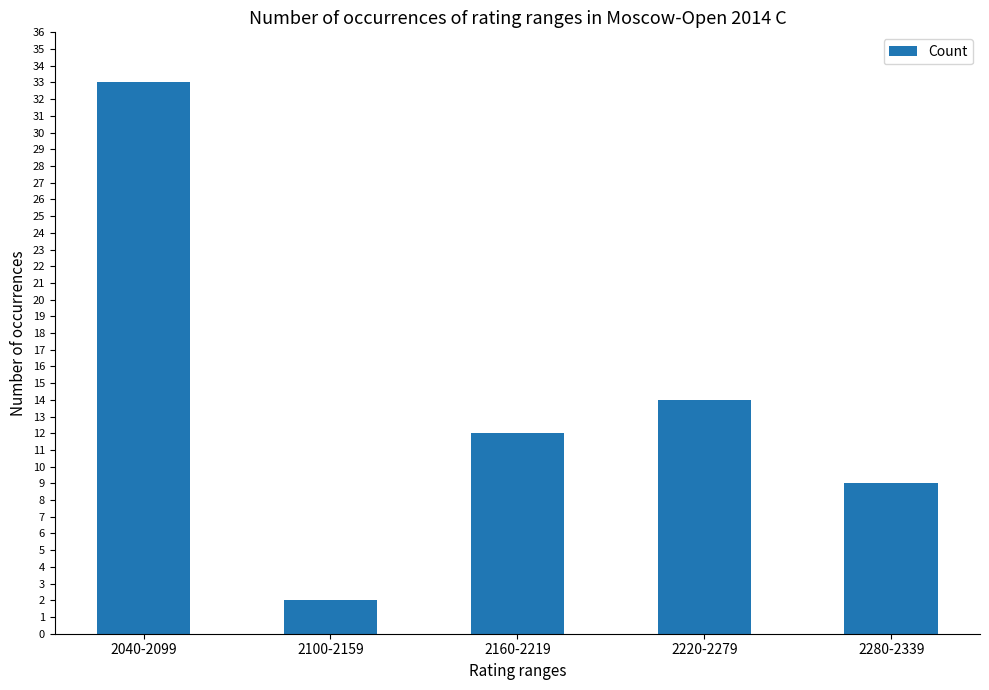

What is the sum of all values?

70